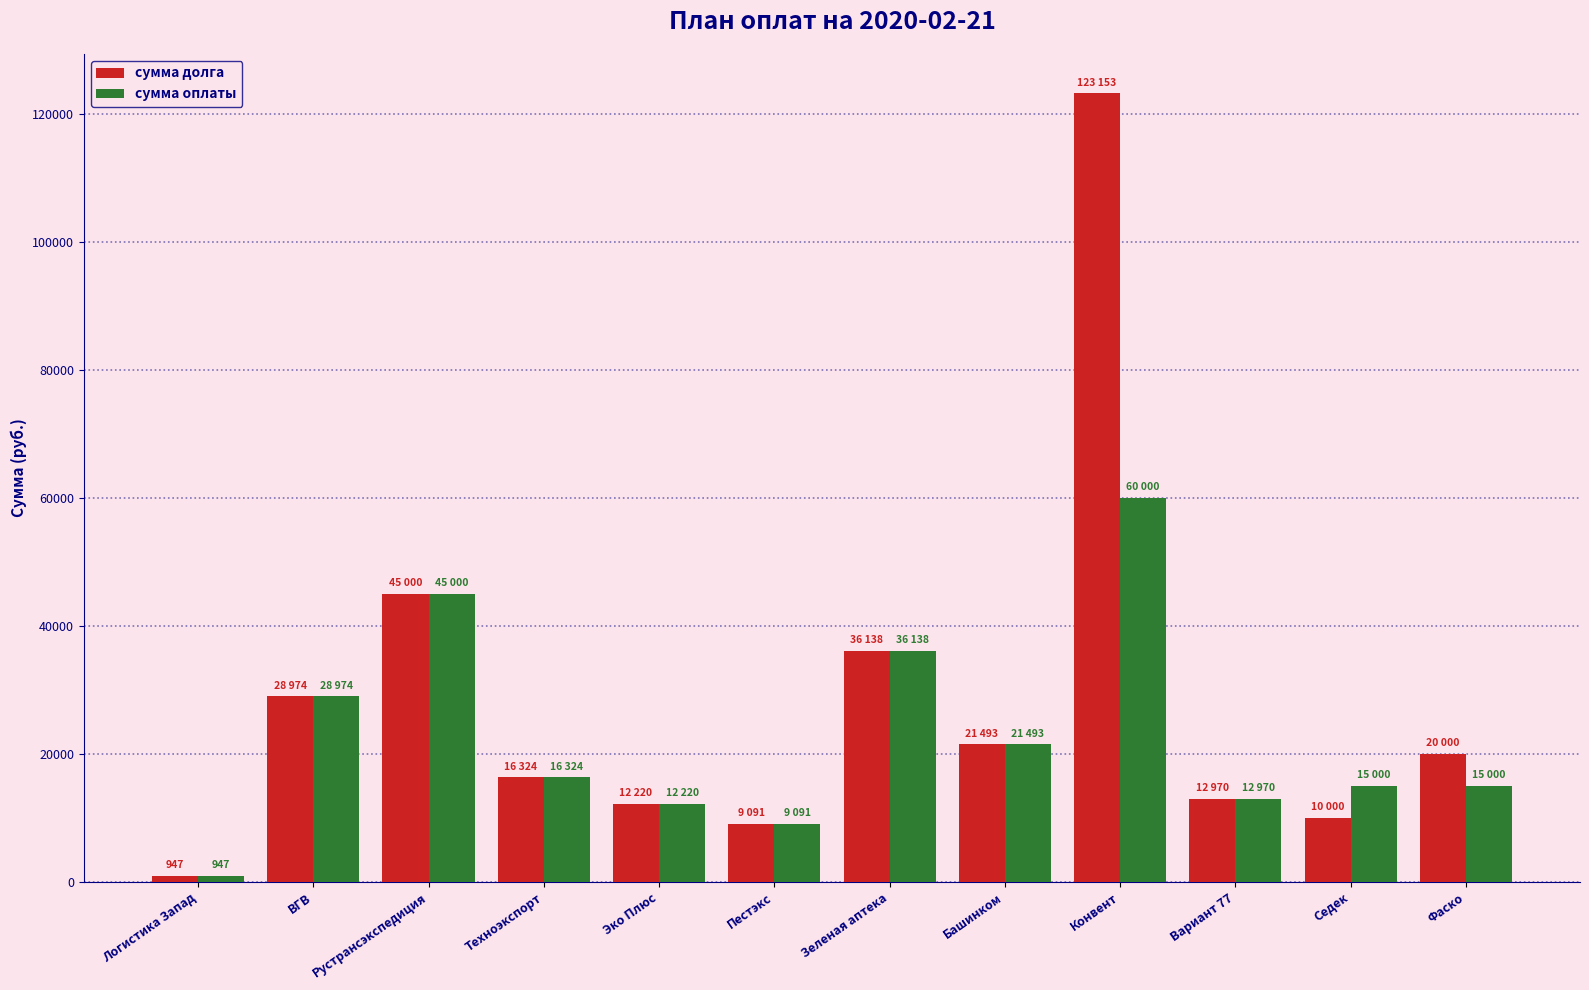

What is the maximum value for сумма оплаты?

60000.0